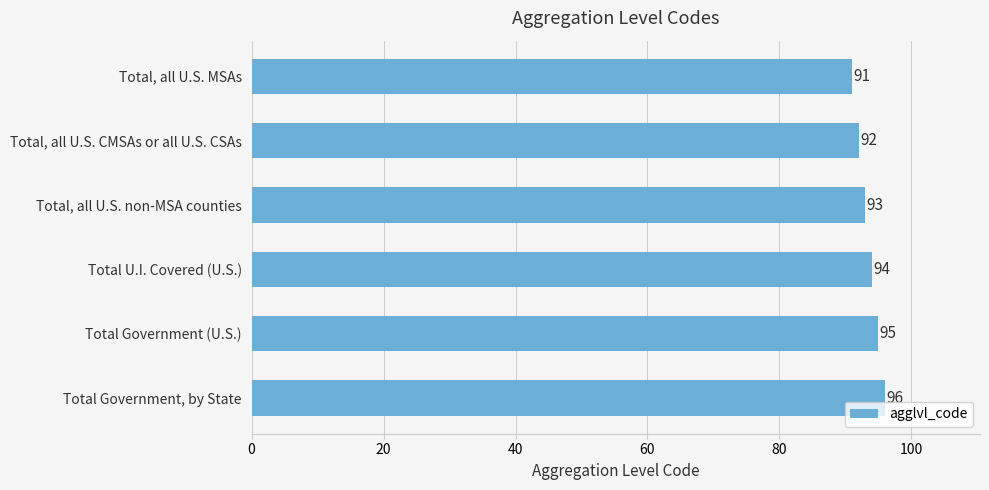

What is the label of the 6th bar from the bottom?

Total, all U.S. MSAs